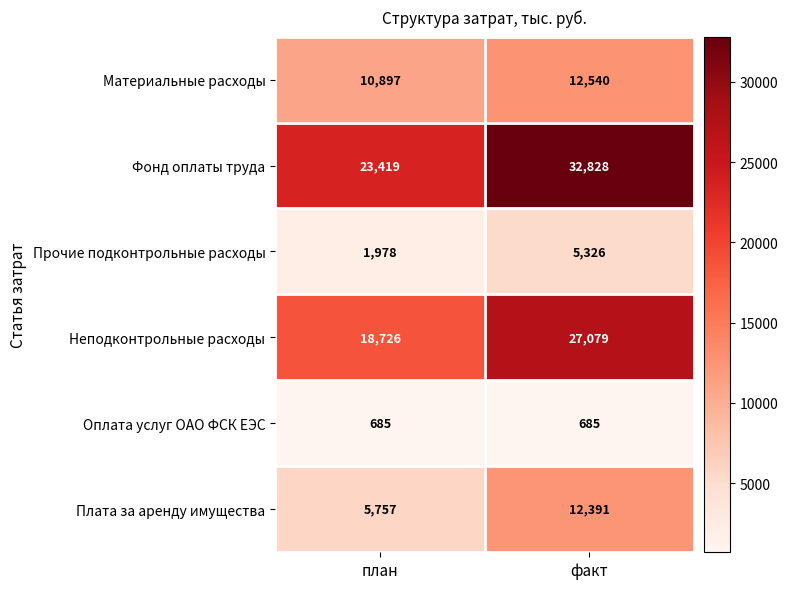

Rank the series at факт from highest to lowest value.

Фонд оплаты труда, Неподконтрольные расходы, Материальные расходы, Плата за аренду имущества, Прочие подконтрольные расходы, Оплата услуг ОАО ФСК ЕЭС